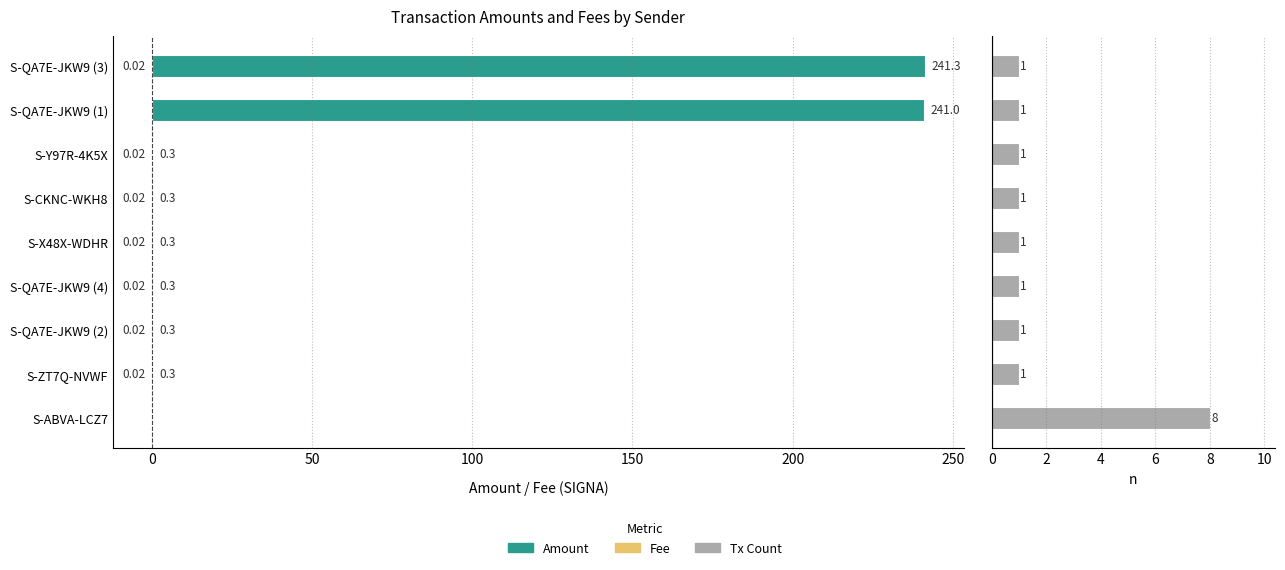

What is the minimum value for Tx Count?

1.0